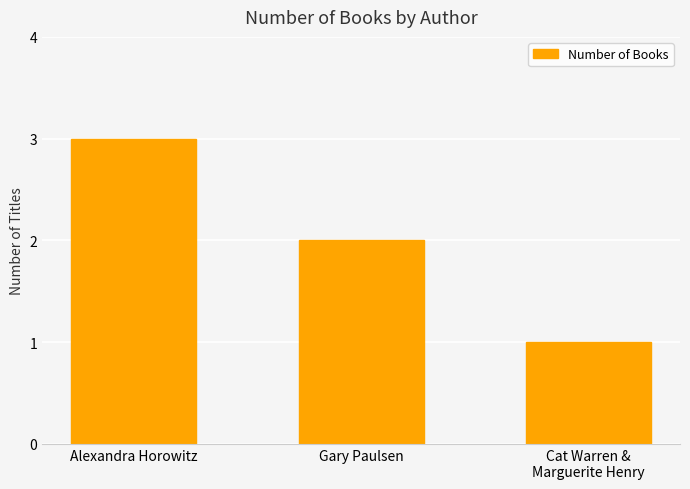

Reading left to right, extract all data points from this chart.

Alexandra Horowitz=3	Gary Paulsen=2	Cat Warren &
Marguerite Henry=1